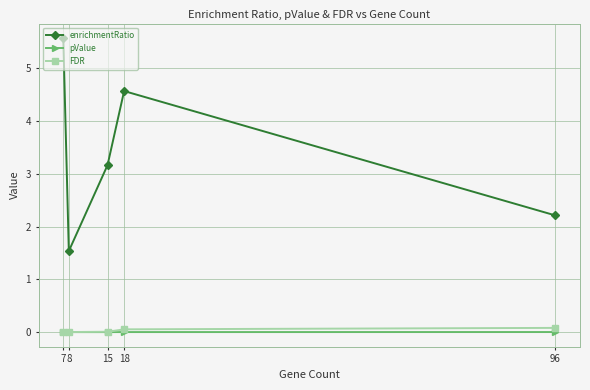

Is it true that FDR equals 0.0 at 7?

True